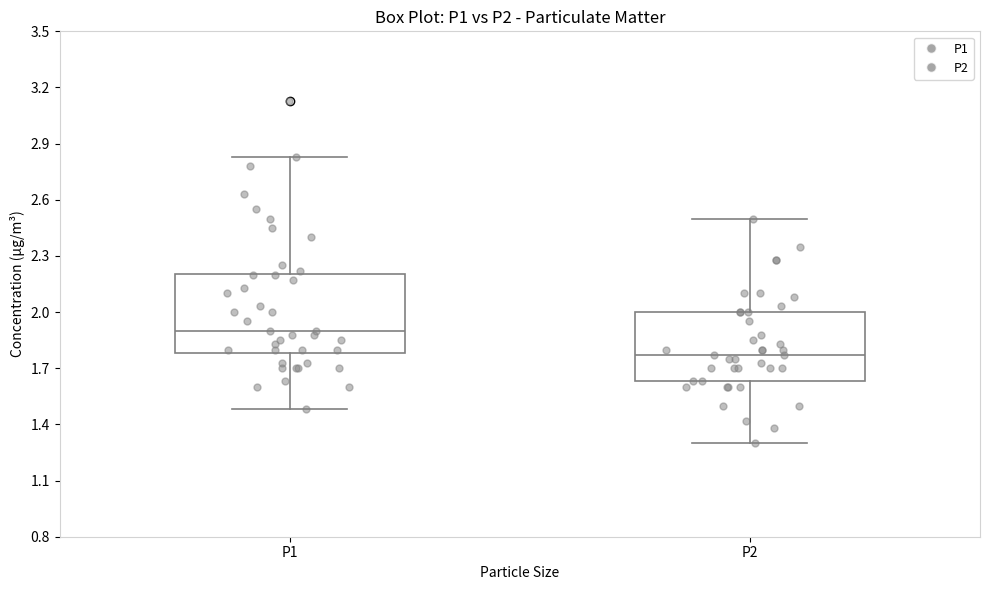

Where does the upper whisker of the box for P1 end on the y-axis? The values are not printed on the chart, so give them approximately, as read against the axis.

2.85